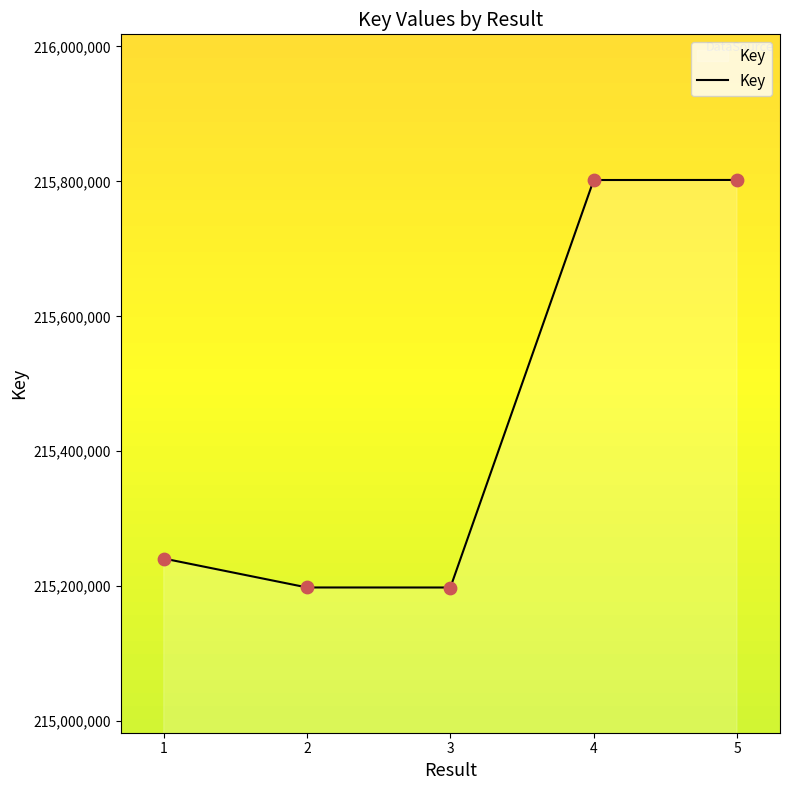

What is the change in value from 2 to 3?

-45